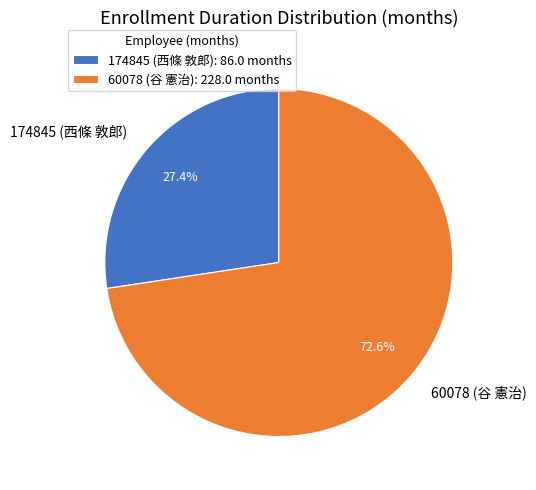

To the nearest percent, what is the difference between the 60078 (谷 憲治) and 174845 (西條 敦郎) slice percentages?

45%